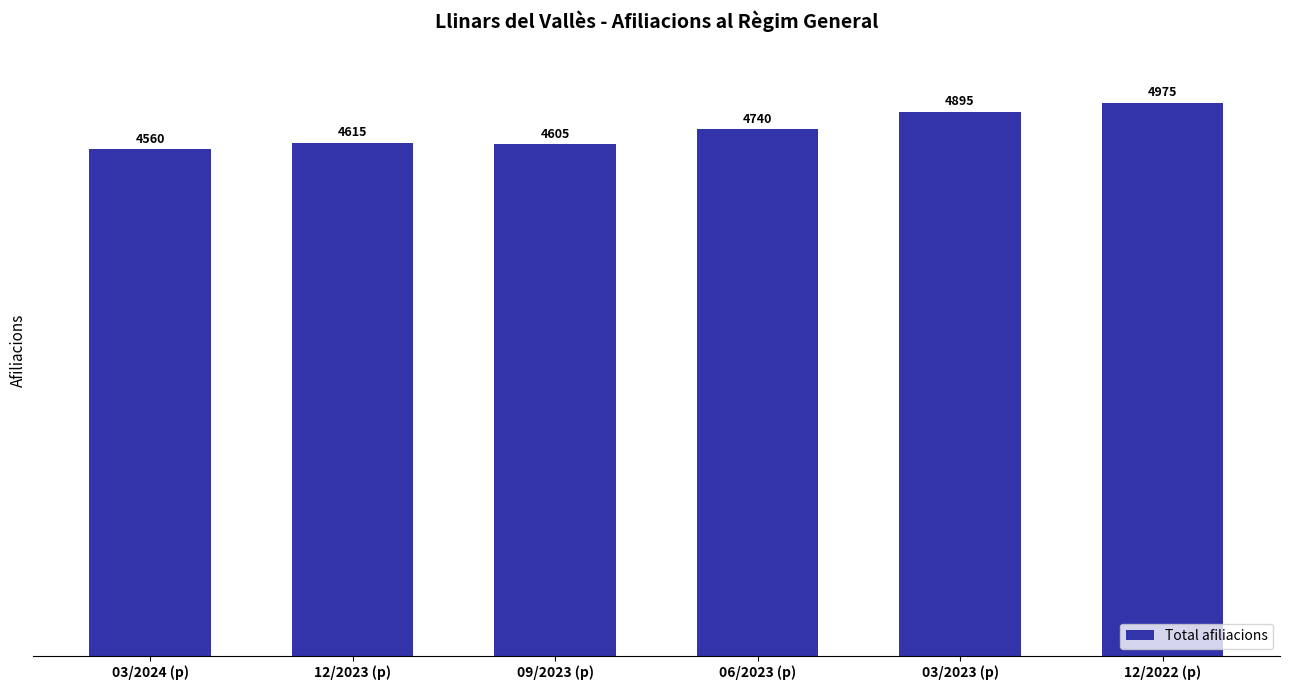

What is the maximum value shown in the chart?

4975